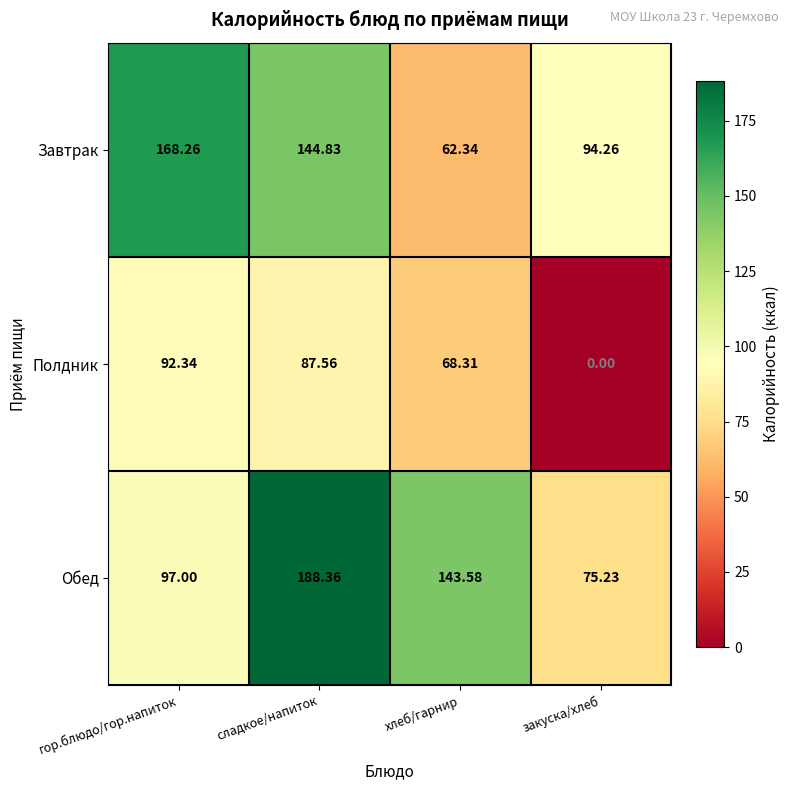

At гор.блюдо/гор.напиток, list the series in order from largest to smallest.

Завтрак, Обед, Полдник